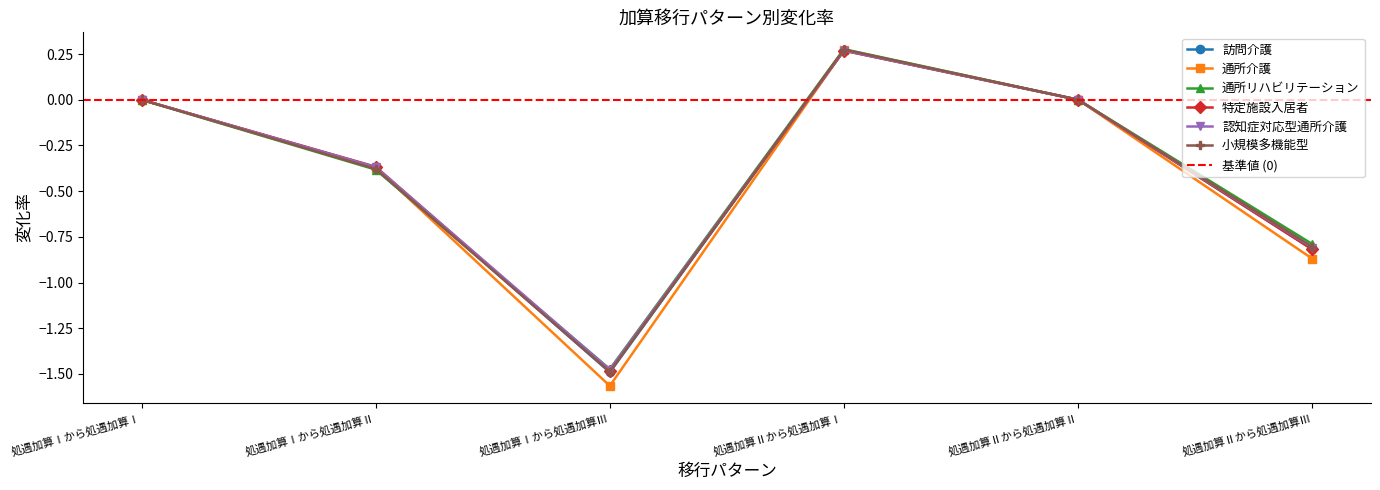

Is this an area chart (filled region under the line)?

No